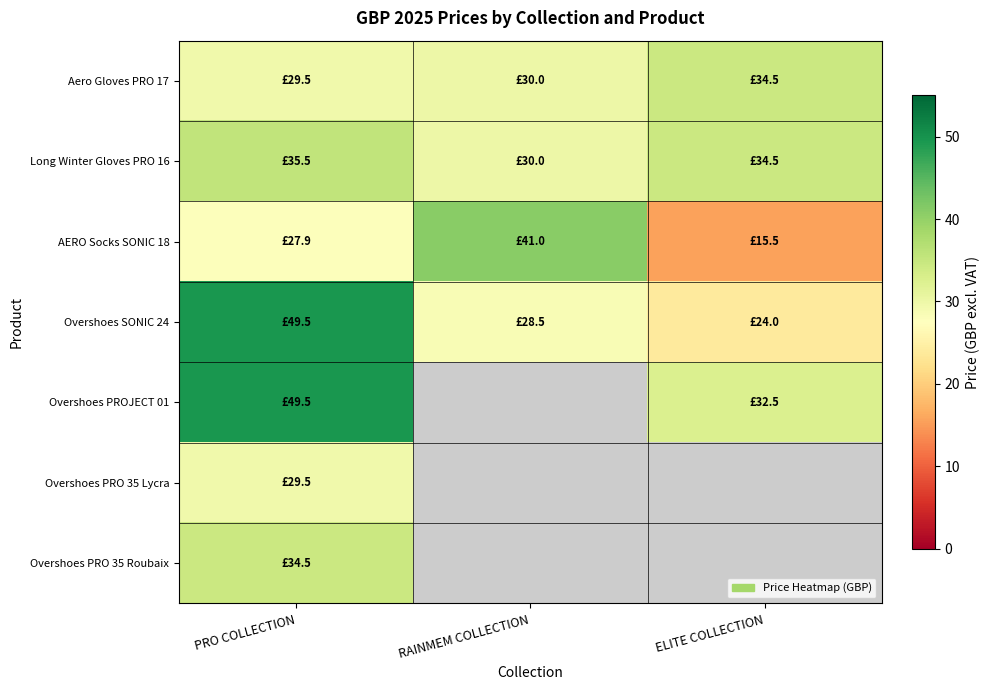

Reading left to right, list all the values displayed in this chart.

Aero Gloves PRO 17: PRO COLLECTION=29.5	RAINMEM COLLECTION=30.0	ELITE COLLECTION=34.5
Long Winter Gloves PRO 16: PRO COLLECTION=35.5	RAINMEM COLLECTION=30.0	ELITE COLLECTION=34.5
AERO Socks SONIC 18: PRO COLLECTION=27.9	RAINMEM COLLECTION=41.0	ELITE COLLECTION=15.5
Overshoes SONIC 24: PRO COLLECTION=49.5	RAINMEM COLLECTION=28.5	ELITE COLLECTION=24.0
Overshoes PROJECT 01: PRO COLLECTION=49.5	RAINMEM COLLECTION=0.0	ELITE COLLECTION=32.5
Overshoes PRO 35 Lycra: PRO COLLECTION=29.5	RAINMEM COLLECTION=0.0	ELITE COLLECTION=0.0
Overshoes PRO 35 Roubaix: PRO COLLECTION=34.5	RAINMEM COLLECTION=0.0	ELITE COLLECTION=0.0